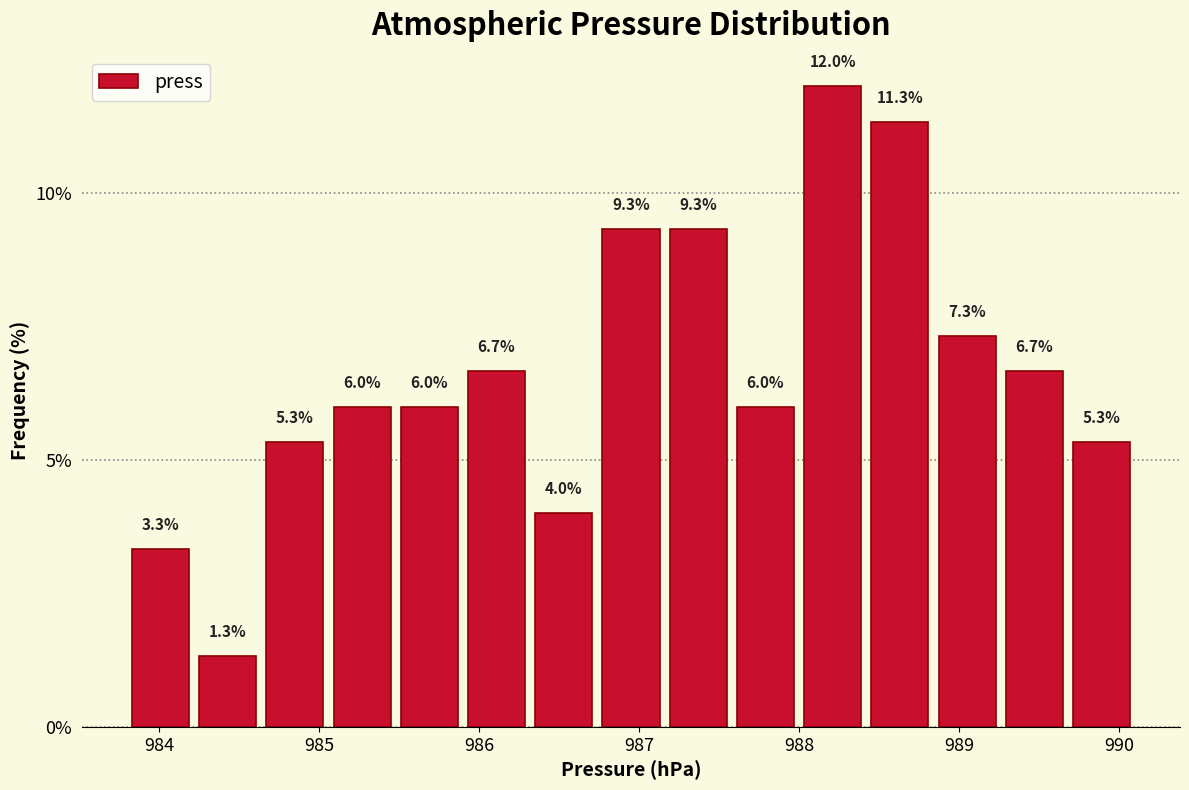

Reading left to right, list every bar in this chart as the range it spans on the x-axis followed by its height. The bar edges are not printed on the chart, so give them approximately, as read against the axis.

983.80 to 984.22: 3.3
984.22 to 984.64: 1.3
984.64 to 985.06: 5.3
985.06 to 985.48: 6.0
985.48 to 985.90: 6.0
985.90 to 986.32: 6.7
986.32 to 986.74: 4.0
986.74 to 987.16: 9.3
987.16 to 987.58: 9.3
987.58 to 988.00: 6.0
988.00 to 988.42: 12.0
988.42 to 988.84: 11.3
988.84 to 989.26: 7.3
989.26 to 989.68: 6.7
989.68 to 990.10: 5.3